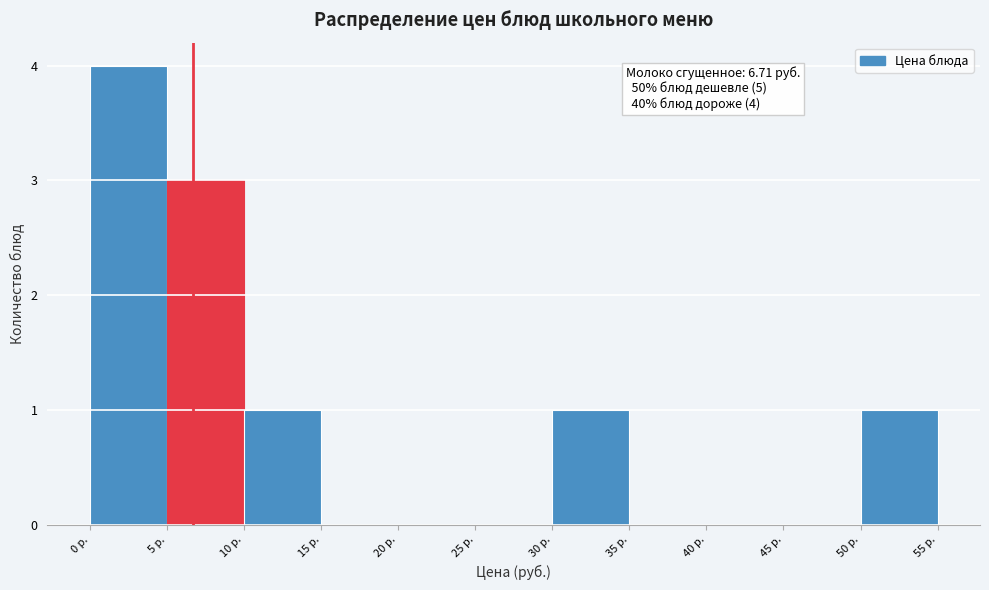

Which range on the x-axis has the tallest bar?

0 to 5